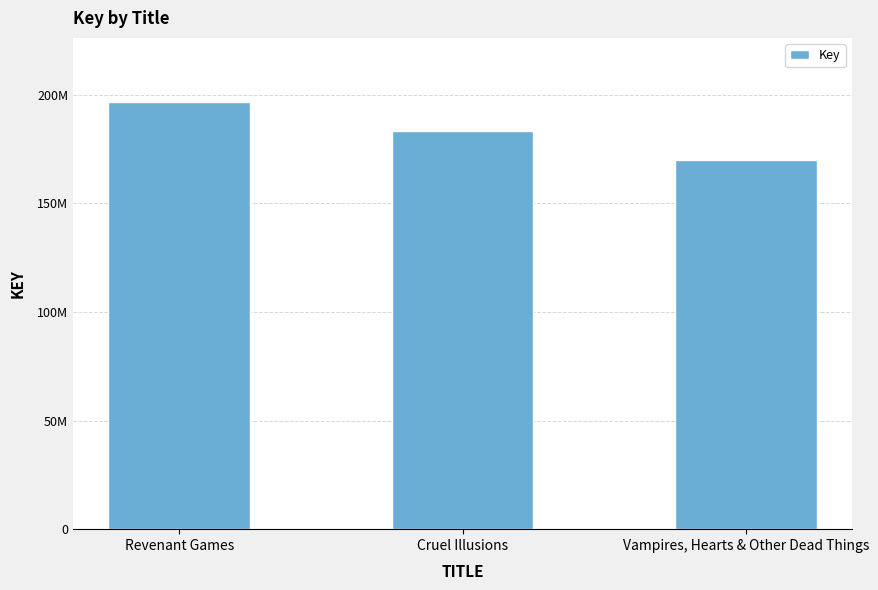

At which label does the data first exceed 183168532?

Revenant Games